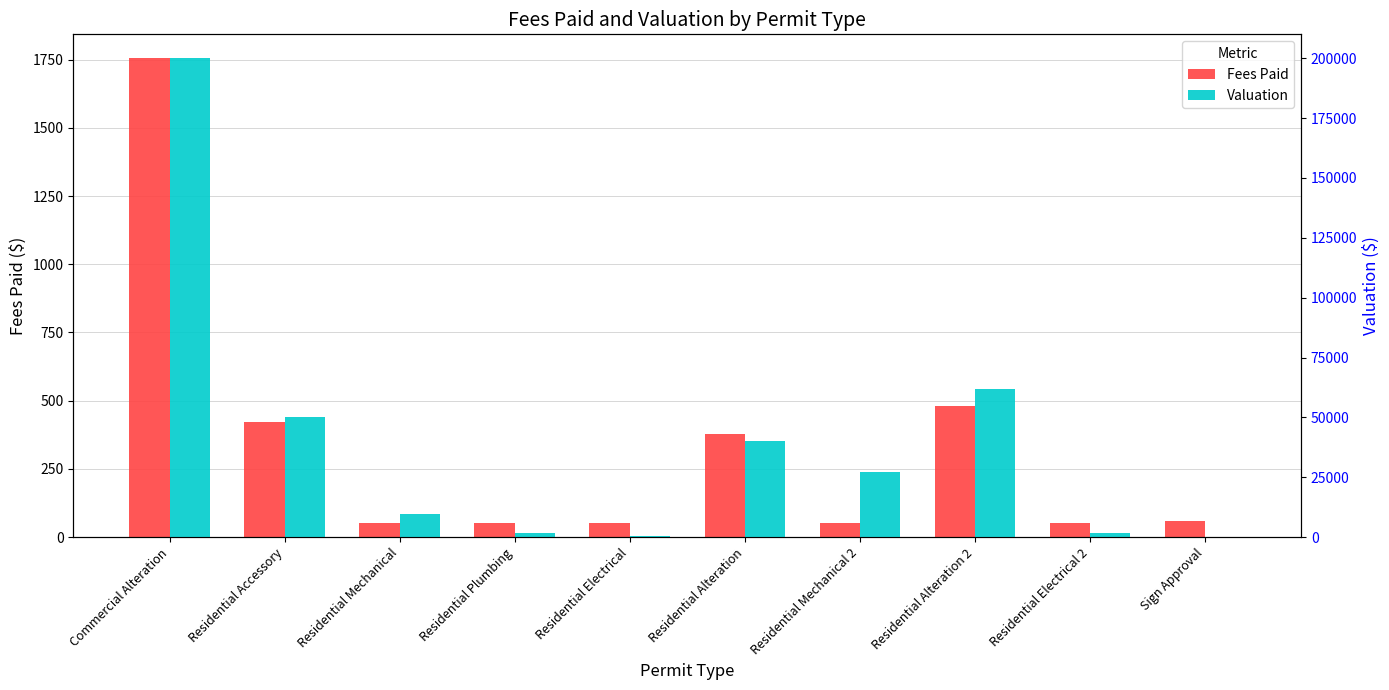

How many bars are there in each group?

2